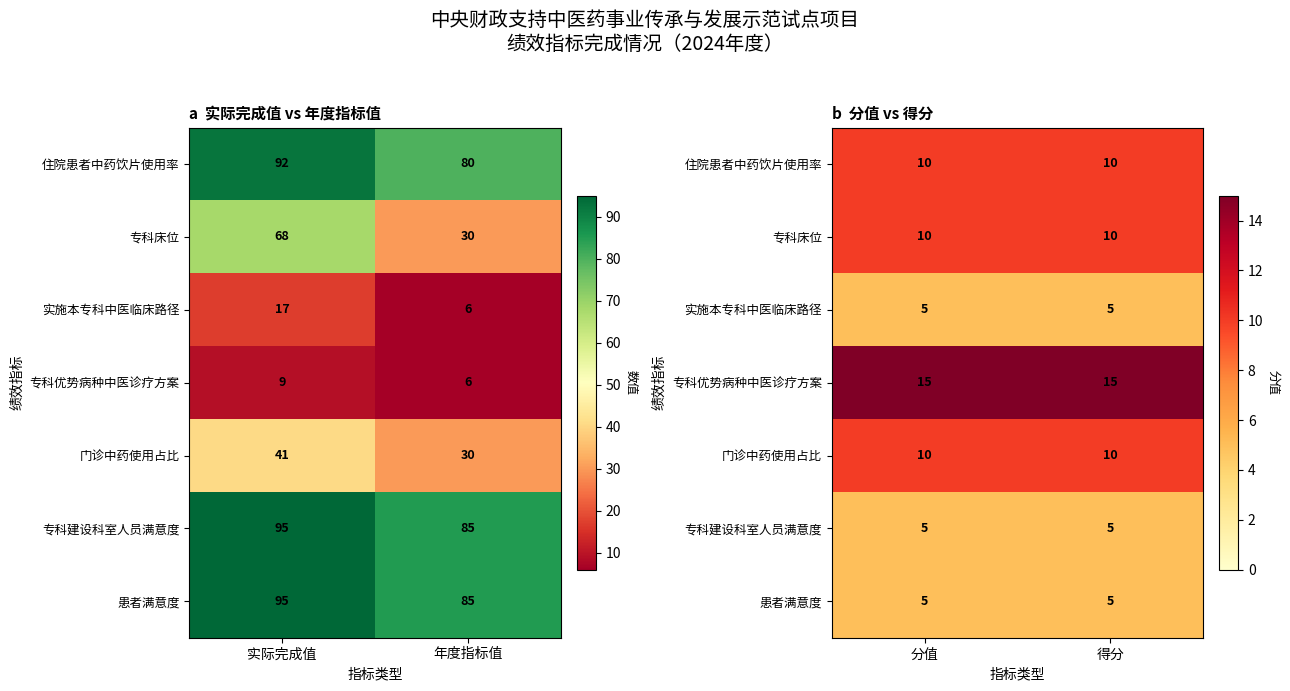

Is the value of 专科建设科室人员满意度 at 得分 greater than the value of 患者满意度 at 分值?

No